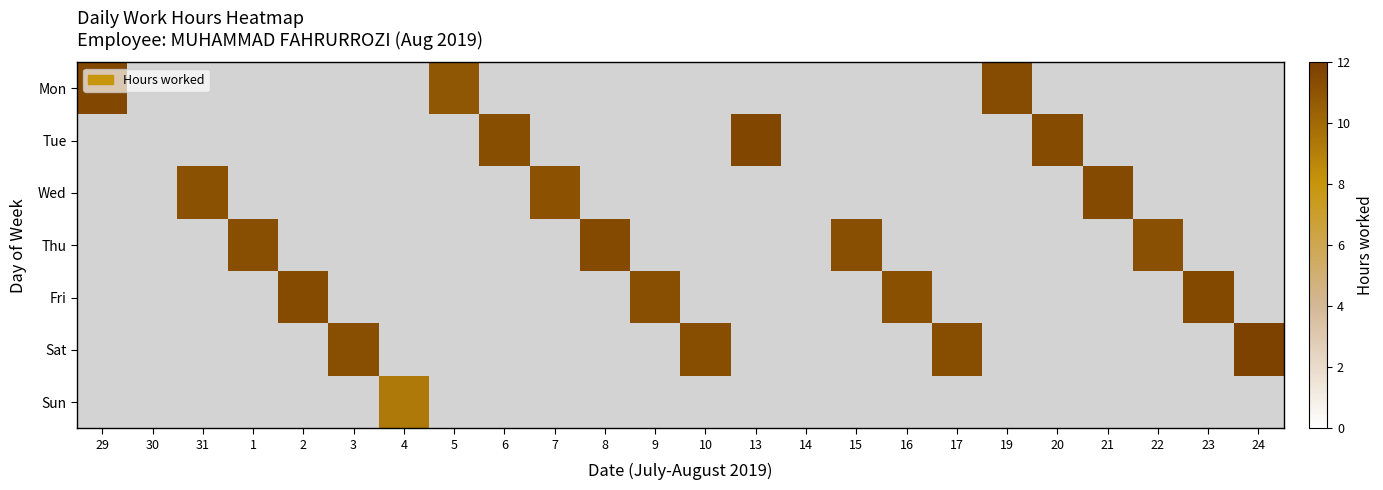

Which label corresponds to the largest value in the chart?

24